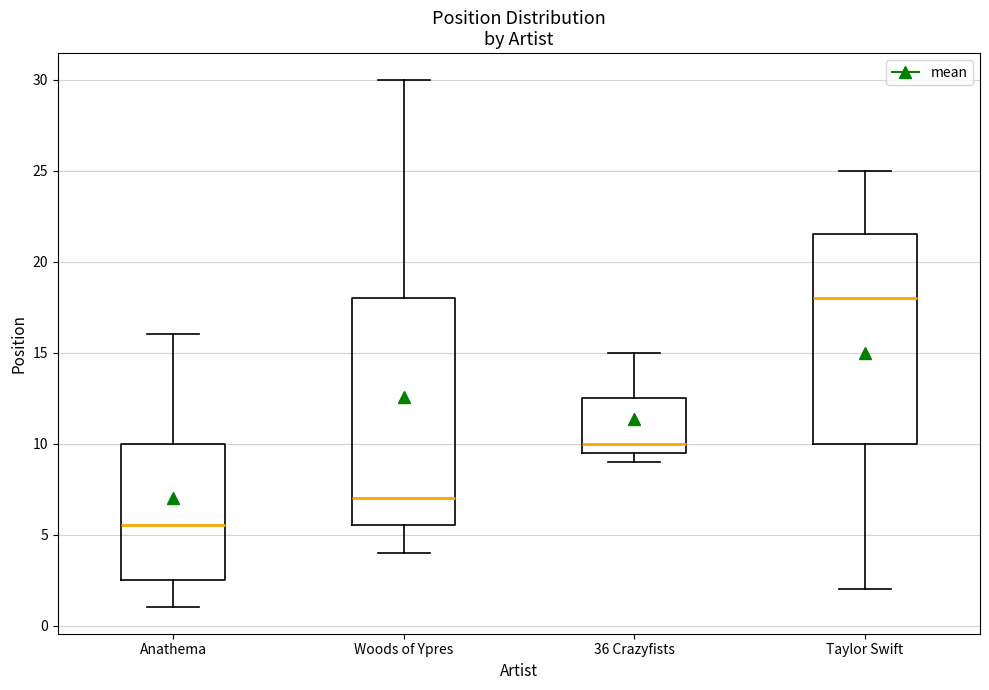

Reading left to right, read every box against the y-axis: the position of its median line, the range the box covers, and the ends of its whiskers. The values are not printed on the chart, so give them approximately, as read against the axis.

Anathema: median 5.5, box 2.5 to 10.0, whiskers 1.0 to 16.0
Woods of Ypres: median 7.0, box 5.5 to 18.0, whiskers 4.0 to 30.0
36 Crazyfists: median 10.0, box 9.5 to 12.5, whiskers 9.0 to 15.0
Taylor Swift: median 18.0, box 10.0 to 21.5, whiskers 2.0 to 25.0